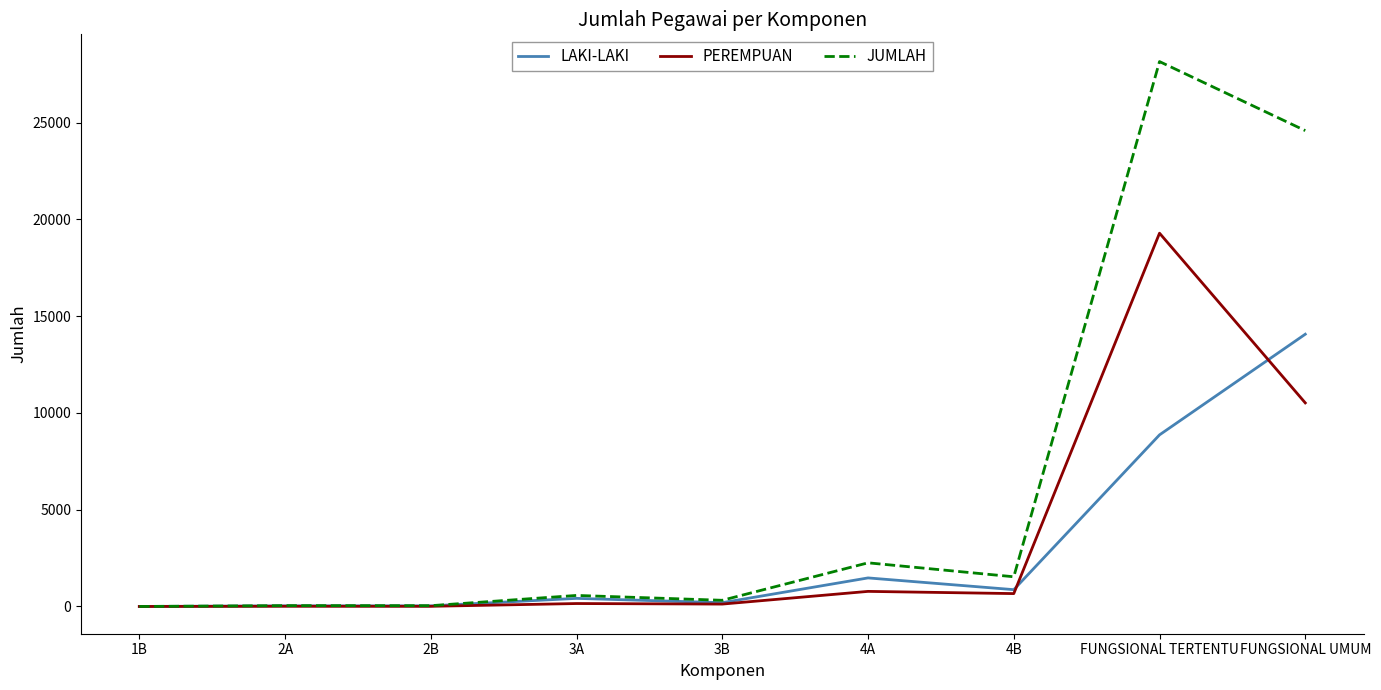

List the series in order of their peak value, highest first.

JUMLAH, PEREMPUAN, LAKI-LAKI